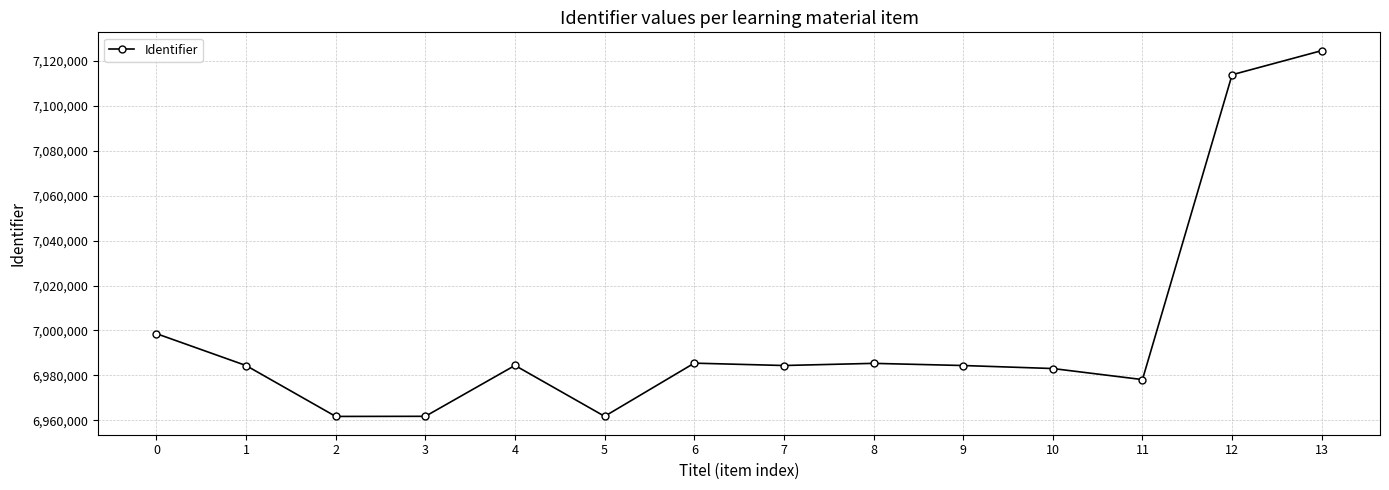

What is the value of the 14th point from the left?

7124635